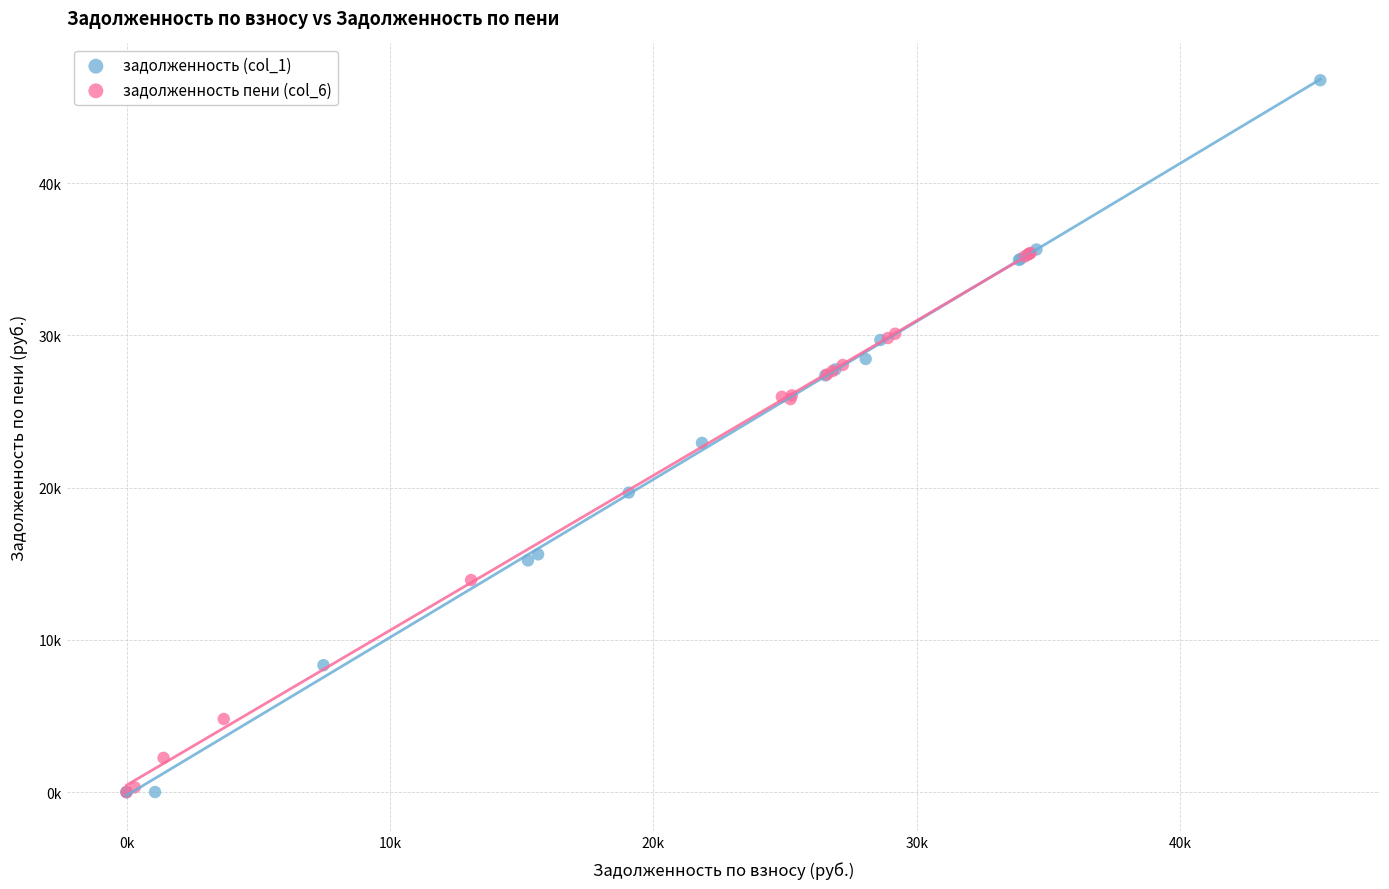

Which series has the widest spread of Y values?

задолженность (col_1)